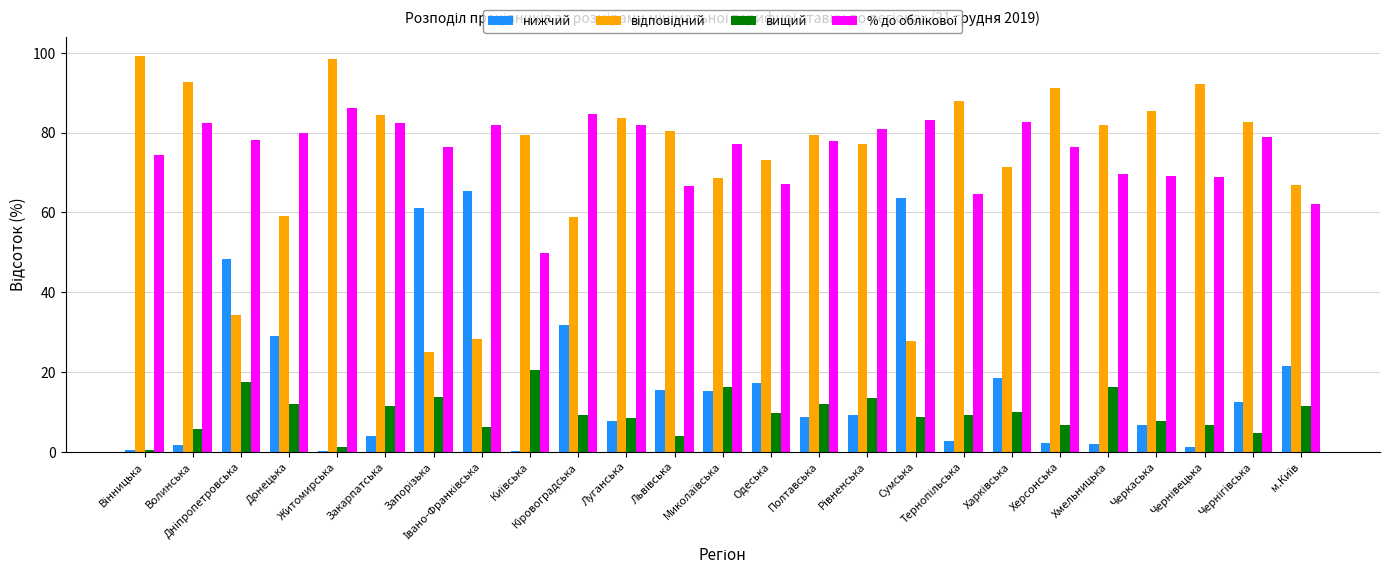

How many groups of bars are there?

25